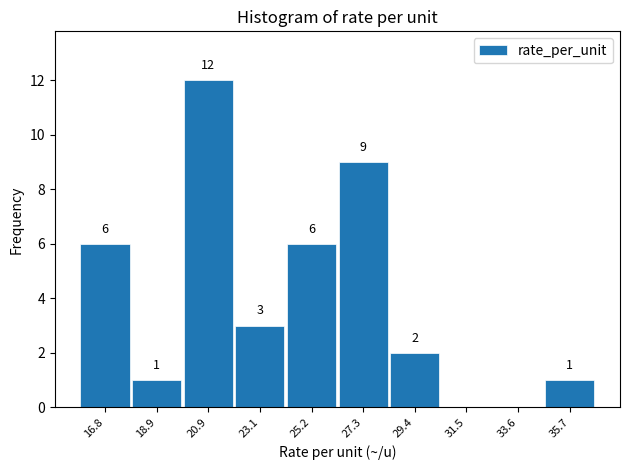

Over which range of the x-axis is the bar tallest?

19.9 to 22.0